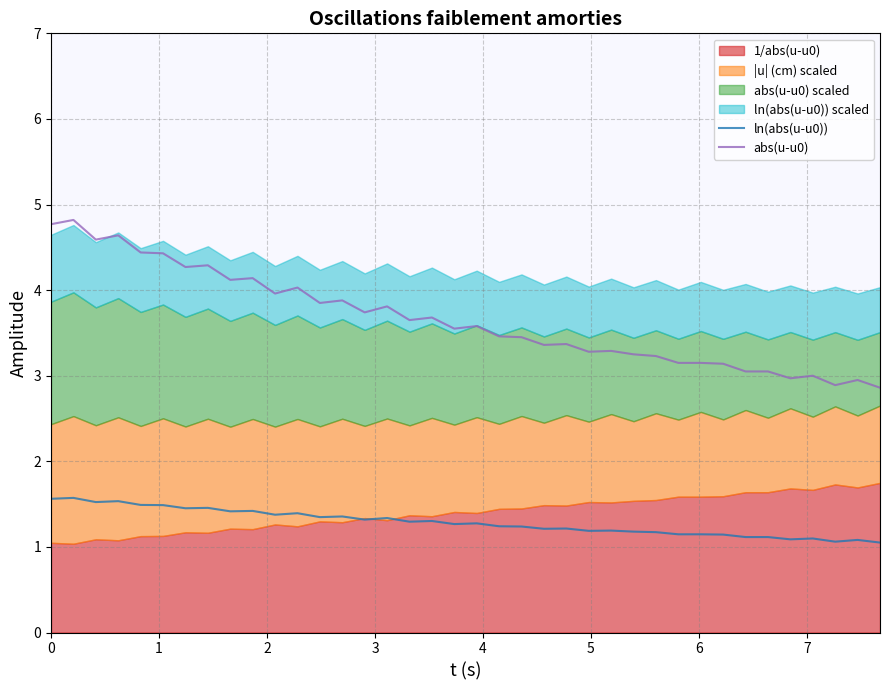

What is the lowest value of the ln(abs(u-u0)) series?

1.1